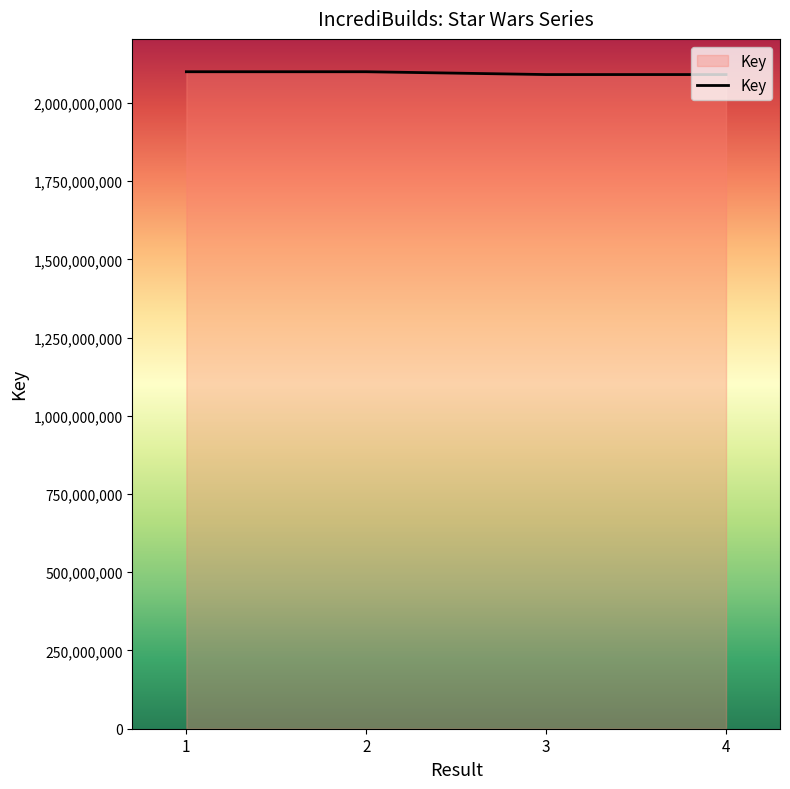

Is it true that the value at 2 is 2820451356?

False